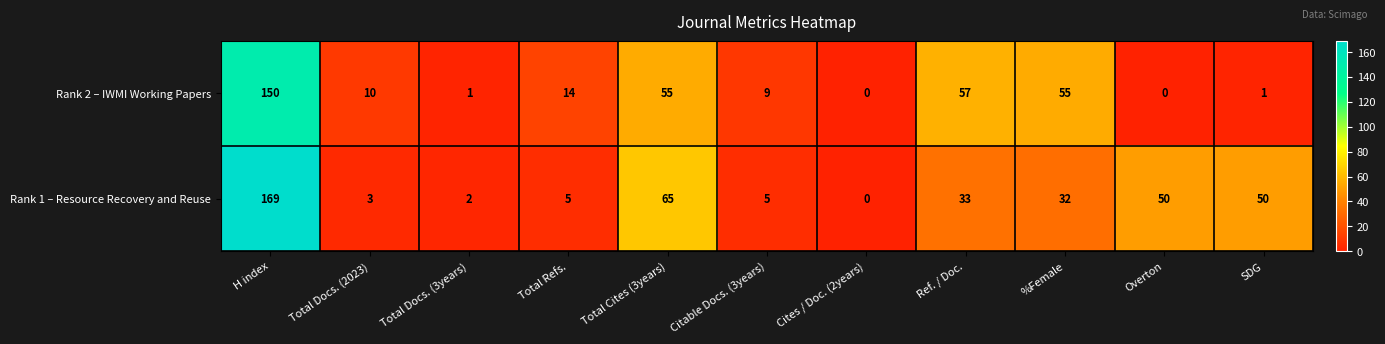

Reading right to left, list all the values displayed in this chart.

Rank 2 – IWMI Working Papers: SDG=1	Overton=0	%Female=55	Ref. / Doc.=57	Cites / Doc. (2years)=0	Citable Docs. (3years)=9	Total Cites (3years)=55	Total Refs.=14	Total Docs. (3years)=1	Total Docs. (2023)=10	H index=150
Rank 1 – Resource Recovery and Reuse: SDG=50	Overton=50	%Female=32	Ref. / Doc.=33	Cites / Doc. (2years)=0	Citable Docs. (3years)=5	Total Cites (3years)=65	Total Refs.=5	Total Docs. (3years)=2	Total Docs. (2023)=3	H index=169